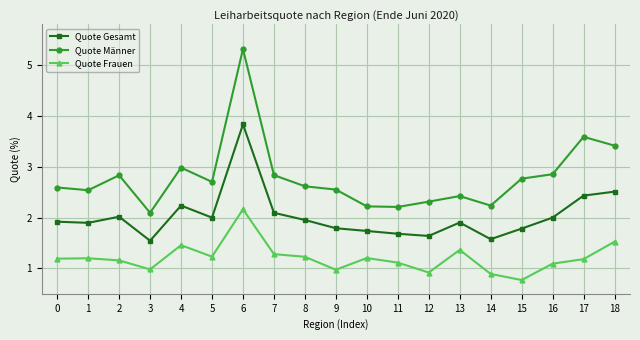

What is the value of the Quote Gesamt point at the 3rd from the left?

2.0